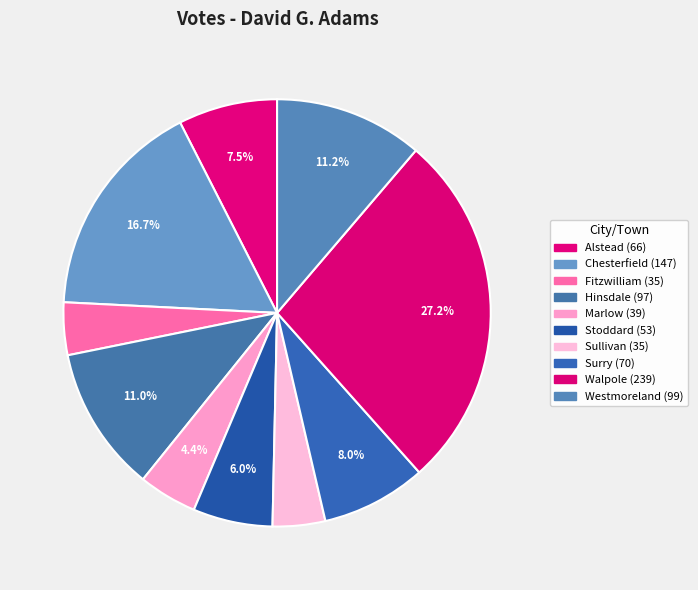

How many slices are in this pie chart?

10